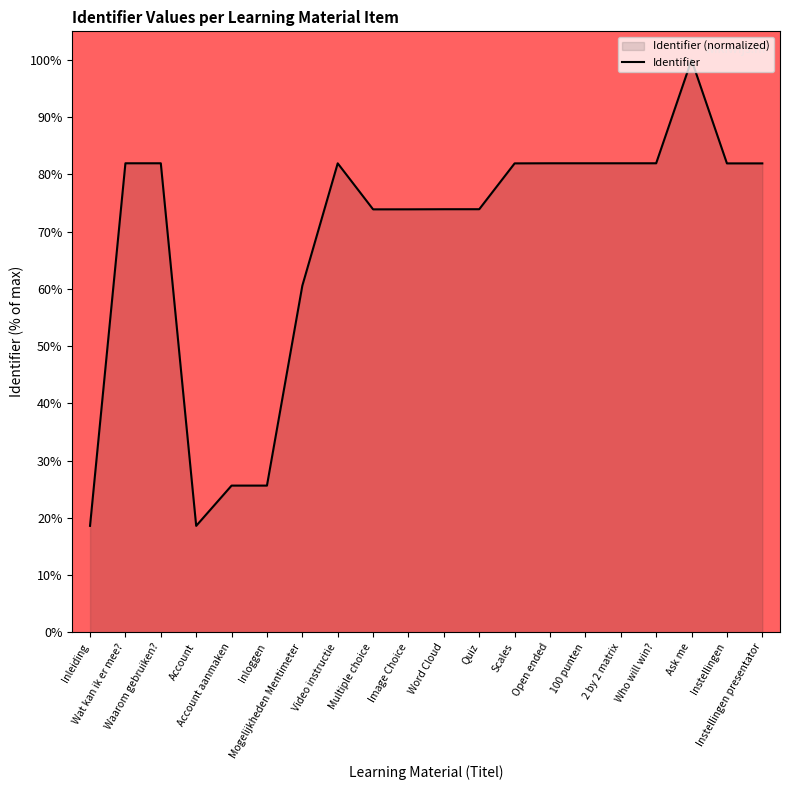

List the labels in order of value, largest first.

Ask me, Who will win?, Waarom gebruiken?, Wat kan ik er mee?, 2 by 2 matrix, 100 punten, Open ended, Video instructie, Scales, Instellingen presentator, Instellingen, Quiz, Word Cloud, Image Choice, Multiple choice, Mogelijkheden Mentimeter, Inloggen, Account aanmaken, Account, Inleiding